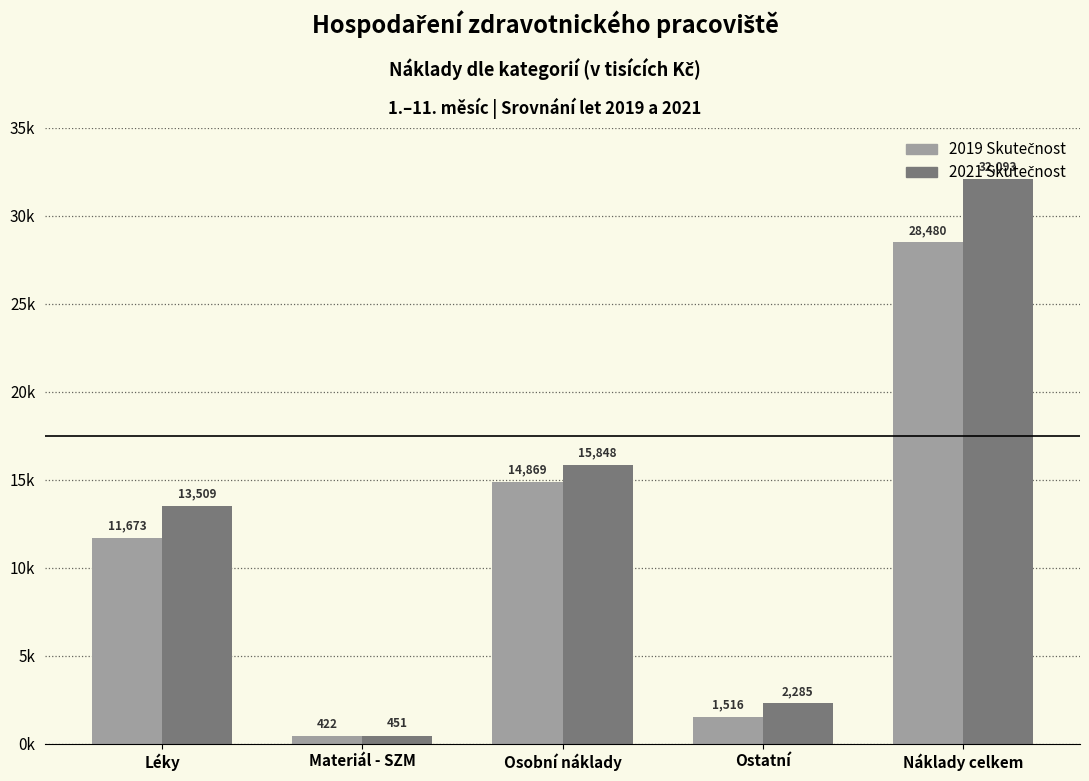

The 2021 series shows 13508.9 at Léky. True or false?

True